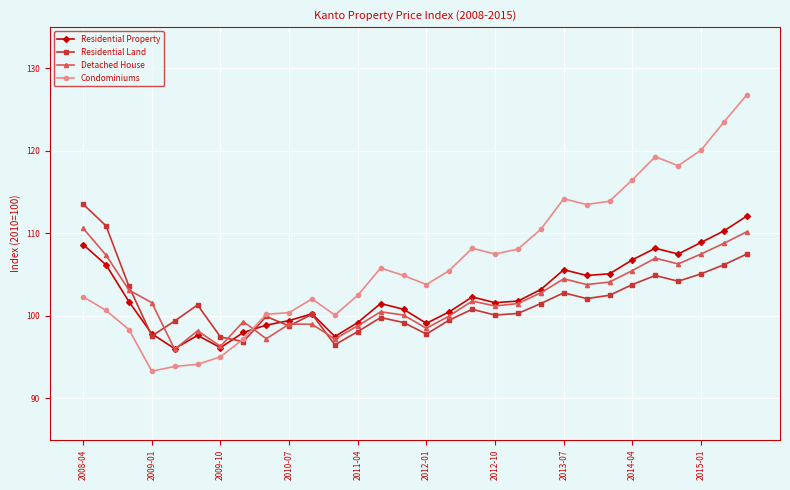

Which series has the widest spread of values?

Condominiums